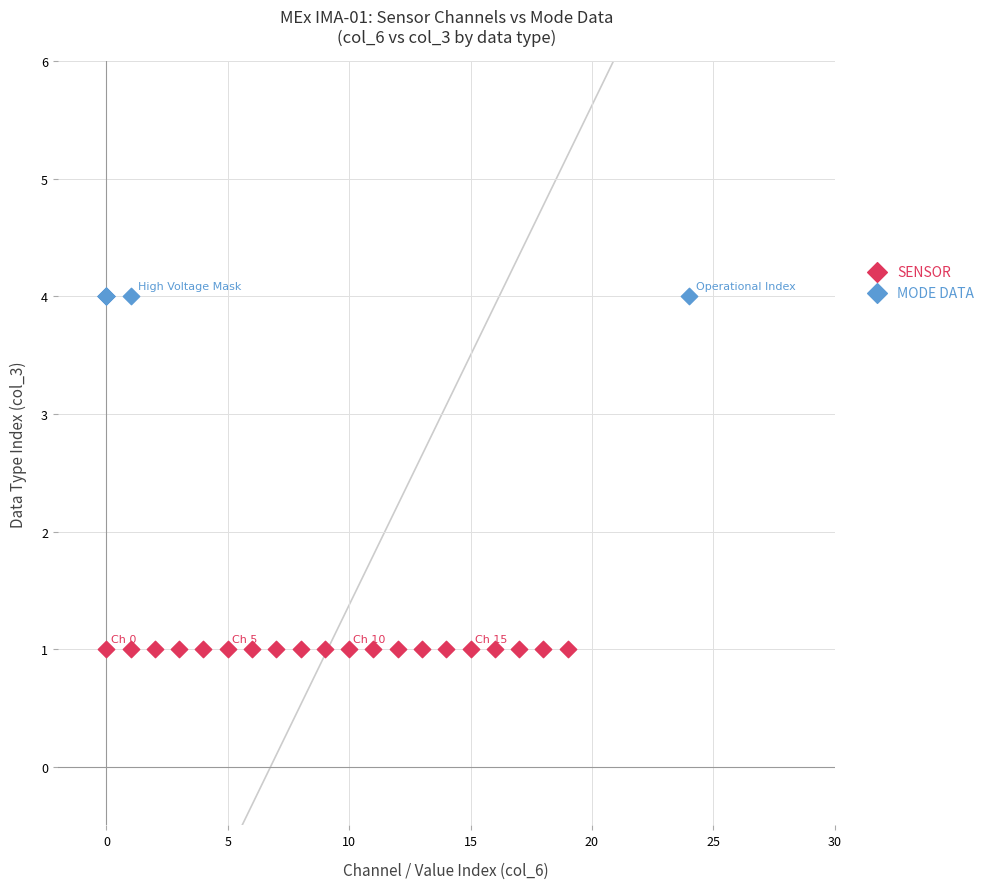

Which series contains the highest Y value?

MODE DATA